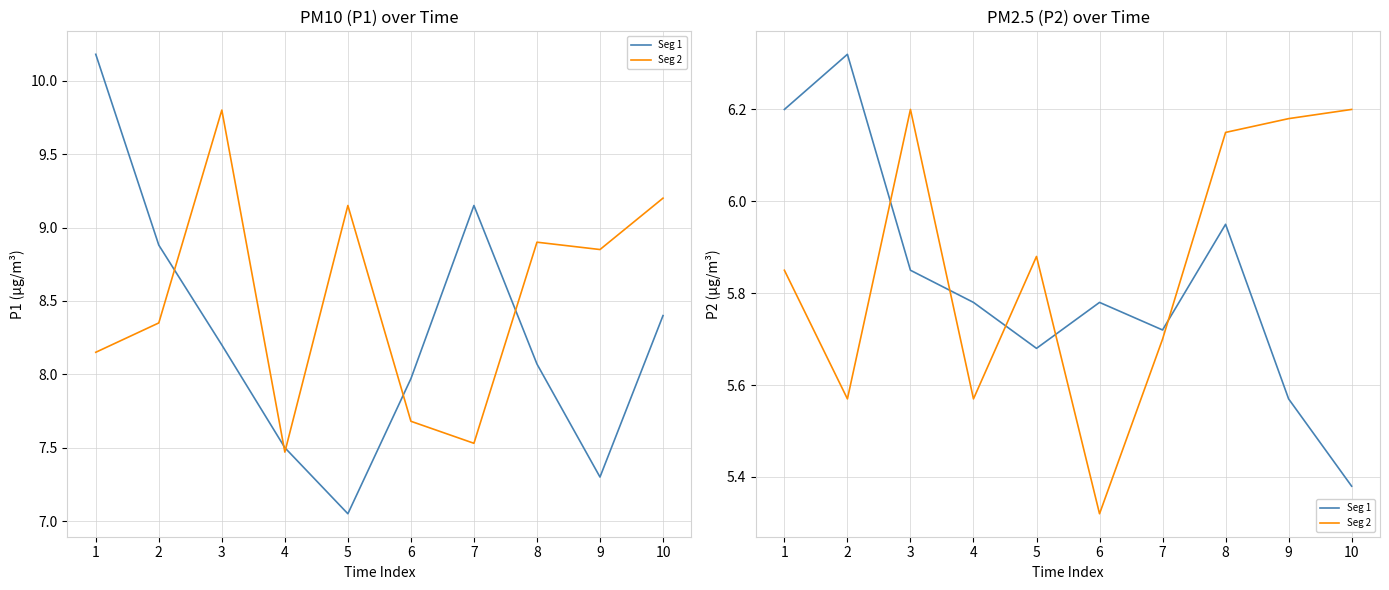

What are all the series names shown in the legend?

Seg 1, Seg 2